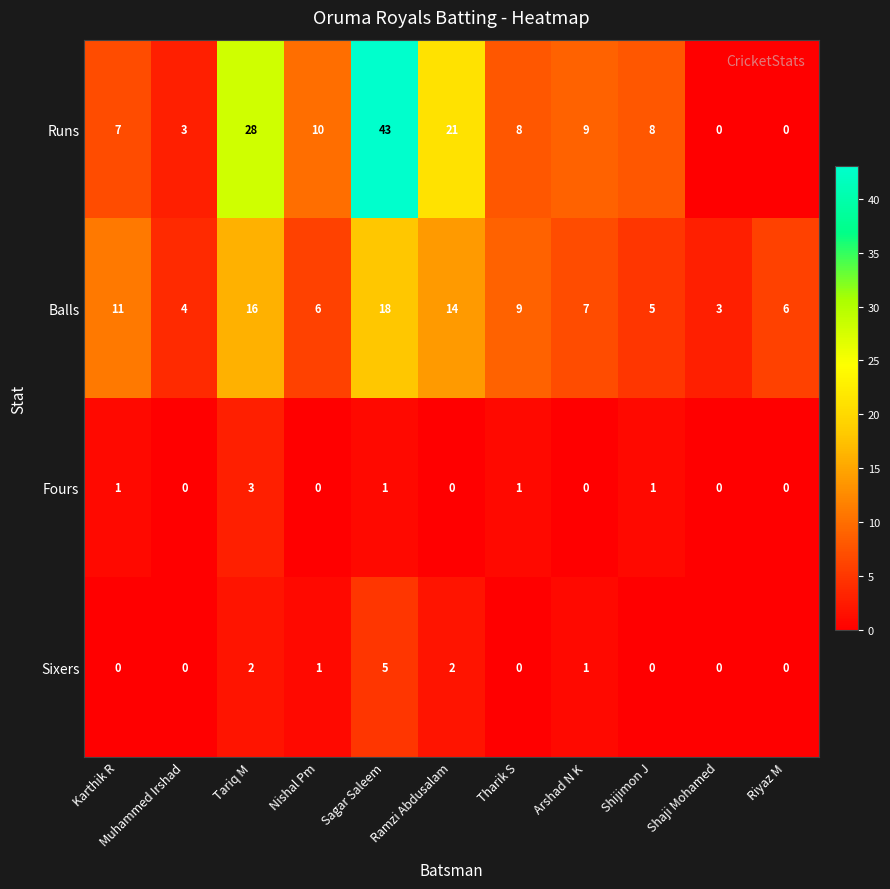

How many data points in Balls are less than 7?

5